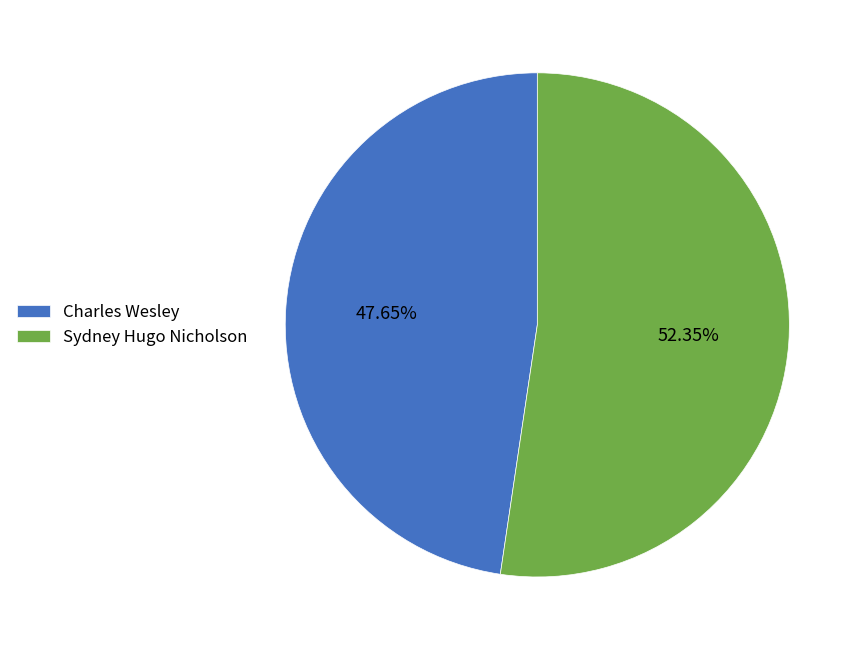

To the nearest percent, what percentage of the pie is Charles Wesley?

48%